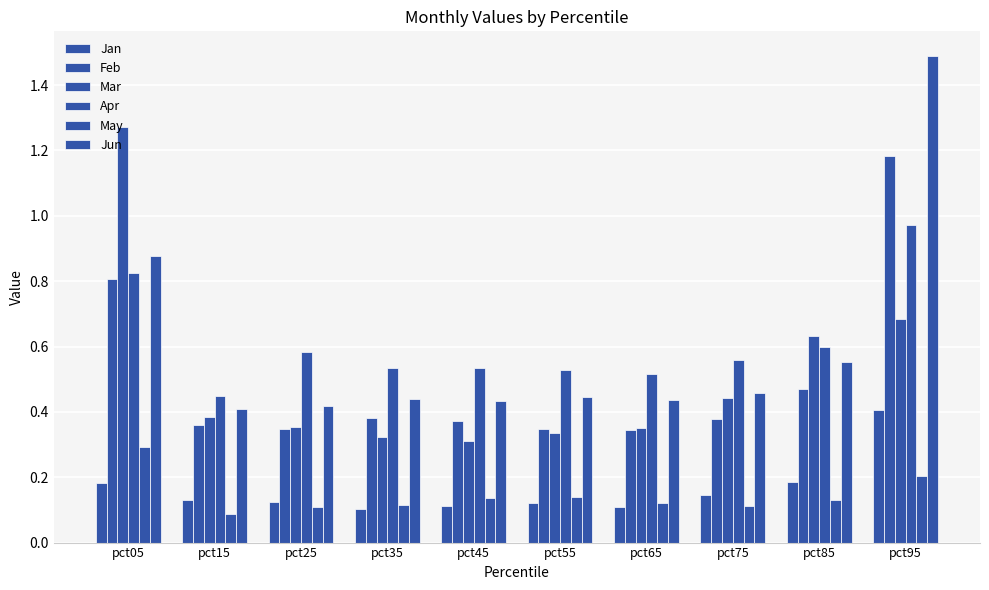

Reading left to right, transcribe all the data shown in this chart.

Jan: pct05=0.2	pct15=0.1	pct25=0.1	pct35=0.1	pct45=0.1	pct55=0.1	pct65=0.1	pct75=0.1	pct85=0.2	pct95=0.4
Feb: pct05=0.8	pct15=0.4	pct25=0.3	pct35=0.4	pct45=0.4	pct55=0.3	pct65=0.3	pct75=0.4	pct85=0.5	pct95=1.2
Mar: pct05=1.3	pct15=0.4	pct25=0.4	pct35=0.3	pct45=0.3	pct55=0.3	pct65=0.4	pct75=0.4	pct85=0.6	pct95=0.7
Apr: pct05=0.8	pct15=0.4	pct25=0.6	pct35=0.5	pct45=0.5	pct55=0.5	pct65=0.5	pct75=0.6	pct85=0.6	pct95=1.0
May: pct05=0.3	pct15=0.1	pct25=0.1	pct35=0.1	pct45=0.1	pct55=0.1	pct65=0.1	pct75=0.1	pct85=0.1	pct95=0.2
Jun: pct05=0.9	pct15=0.4	pct25=0.4	pct35=0.4	pct45=0.4	pct55=0.4	pct65=0.4	pct75=0.5	pct85=0.6	pct95=1.5